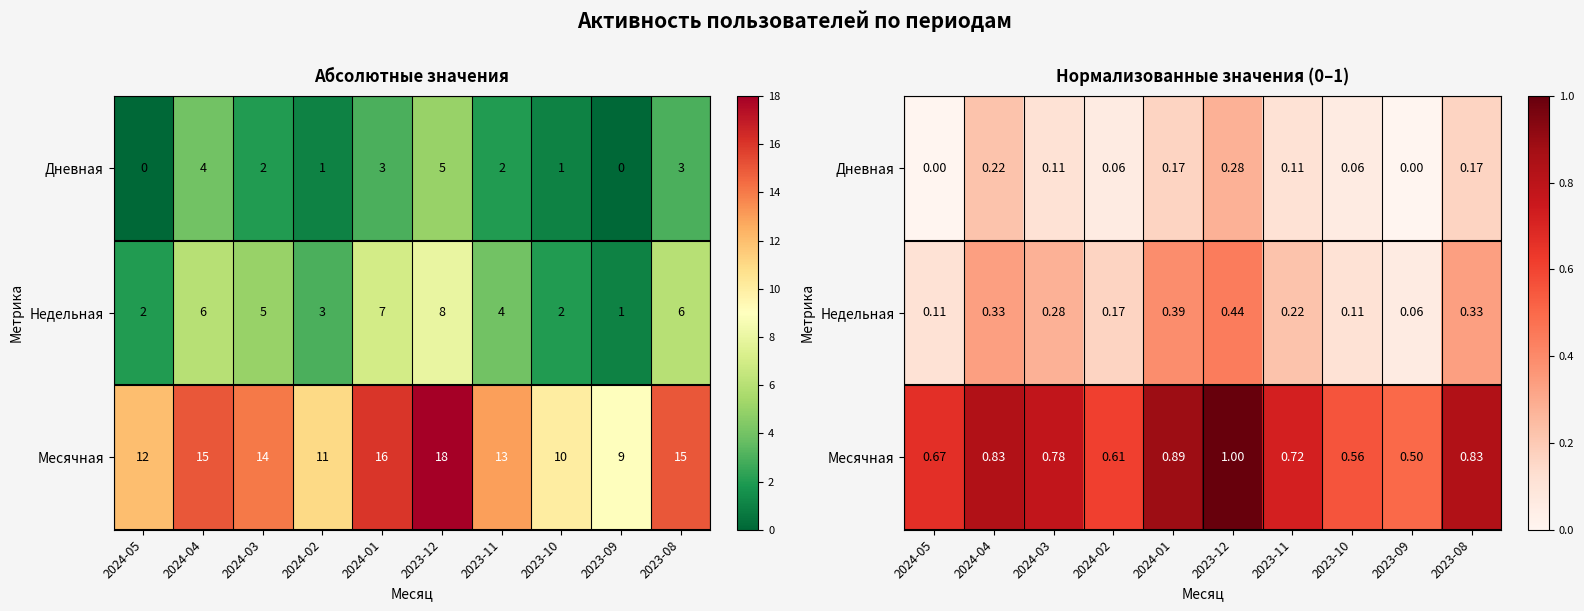

What is the total value across all series at 2023-08?

1.3